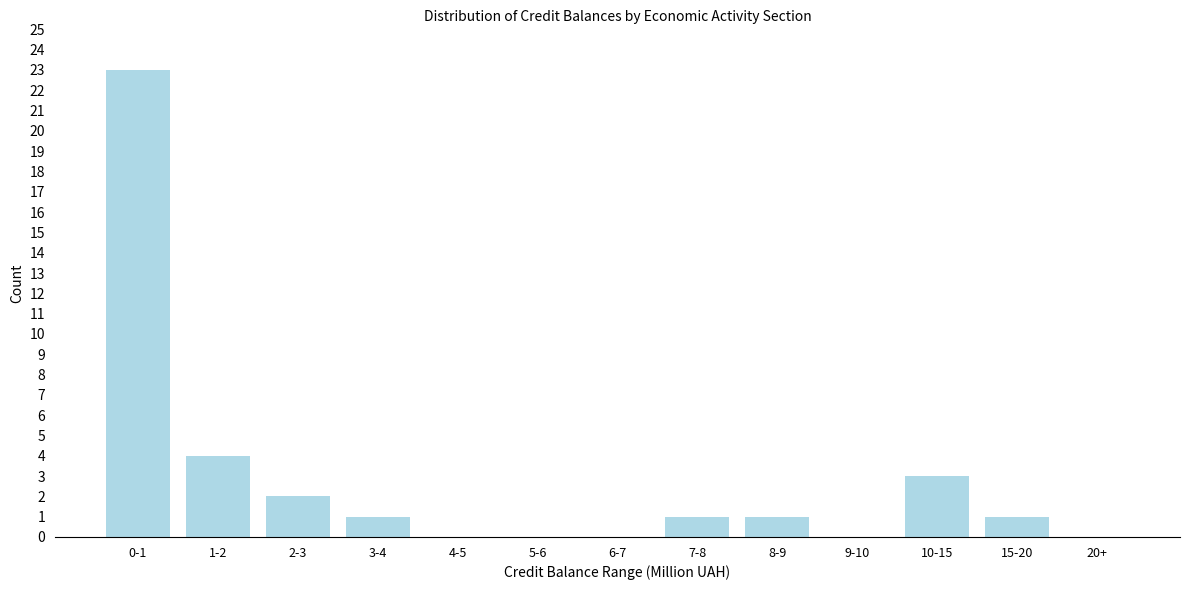

Reading right to left, transcribe all the data shown in this chart.

20+=0	15-20=1	10-15=3	9-10=0	8-9=1	7-8=1	6-7=0	5-6=0	4-5=0	3-4=1	2-3=2	1-2=4	0-1=23